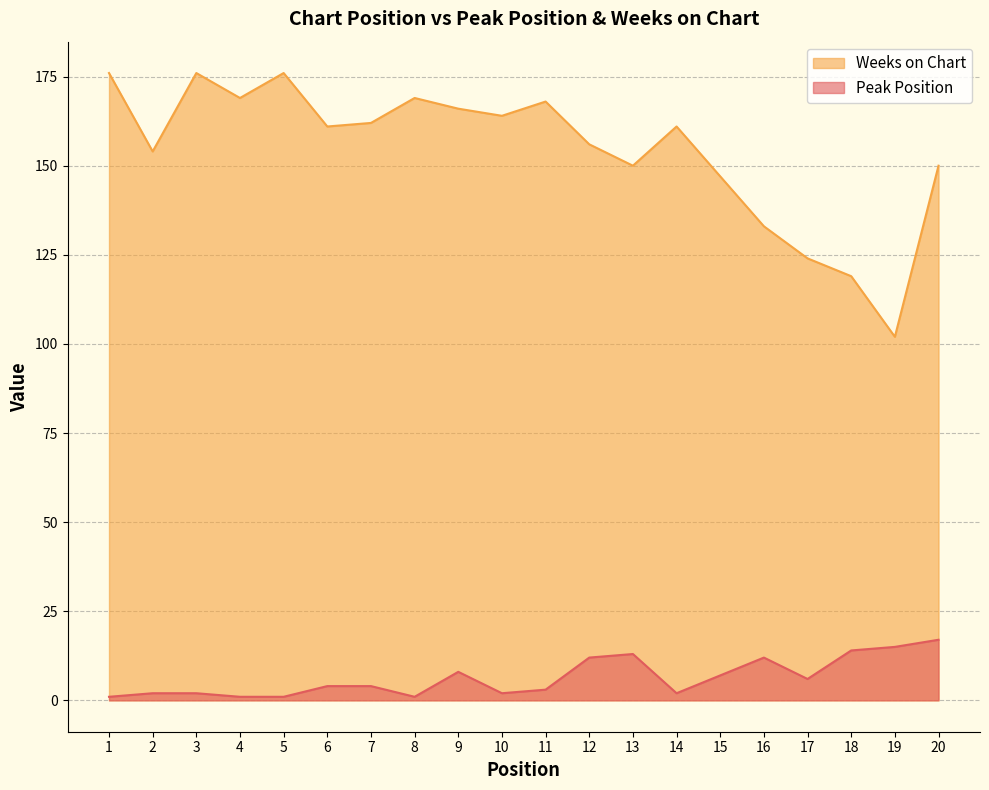

In Peak Position, how many points are lower than both neighbors (excluding endpoints)?

4